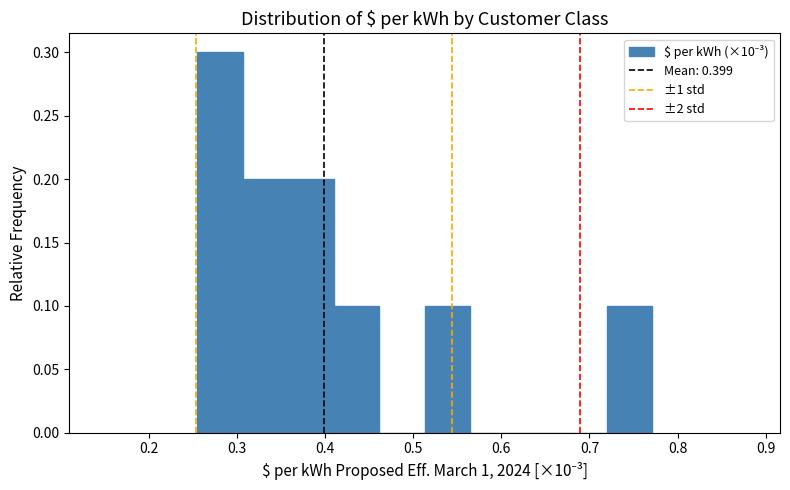

Reading left to right, list every bar in this chart as the range it spans on the x-axis followed by its height. Neither the bar edges nor the heights are printed on the chart, so give them approximately, as read against the axes.

0.26 to 0.31: 0.3
0.31 to 0.36: 0.2
0.36 to 0.41: 0.2
0.41 to 0.46: 0.1
0.46 to 0.51: 0
0.51 to 0.56: 0.1
0.56 to 0.62: 0
0.62 to 0.67: 0
0.67 to 0.72: 0
0.72 to 0.77: 0.1